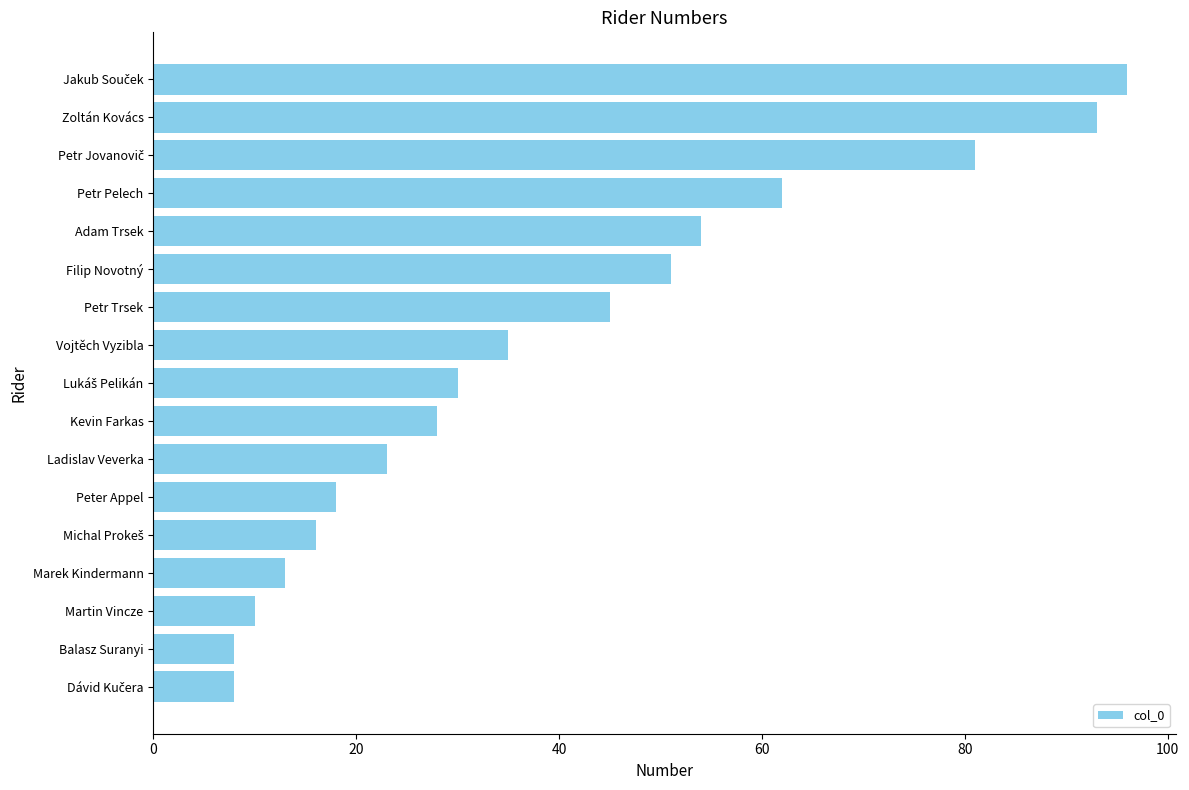

The value at Balasz Suranyi is 8. True or false?

True